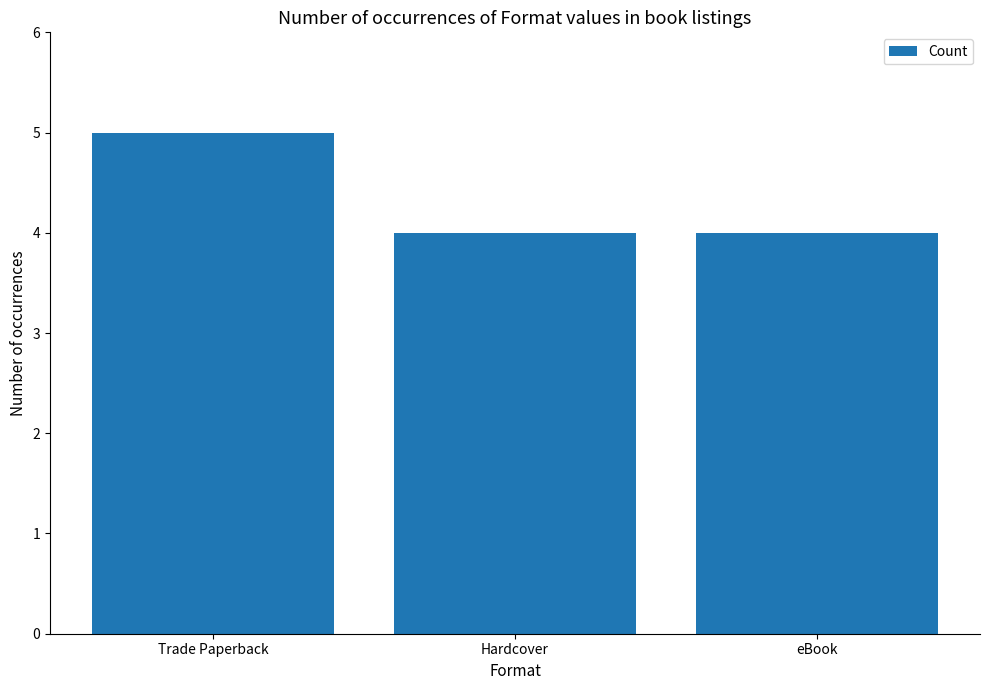

Is it true that the value at Trade Paperback is 5?

True